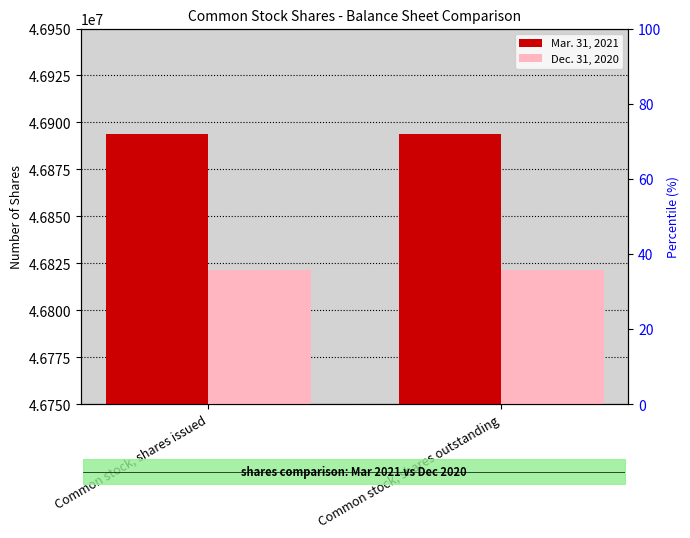

Which has a higher value, Common stock, shares outstanding or Common stock, shares issued?

Common stock, shares outstanding